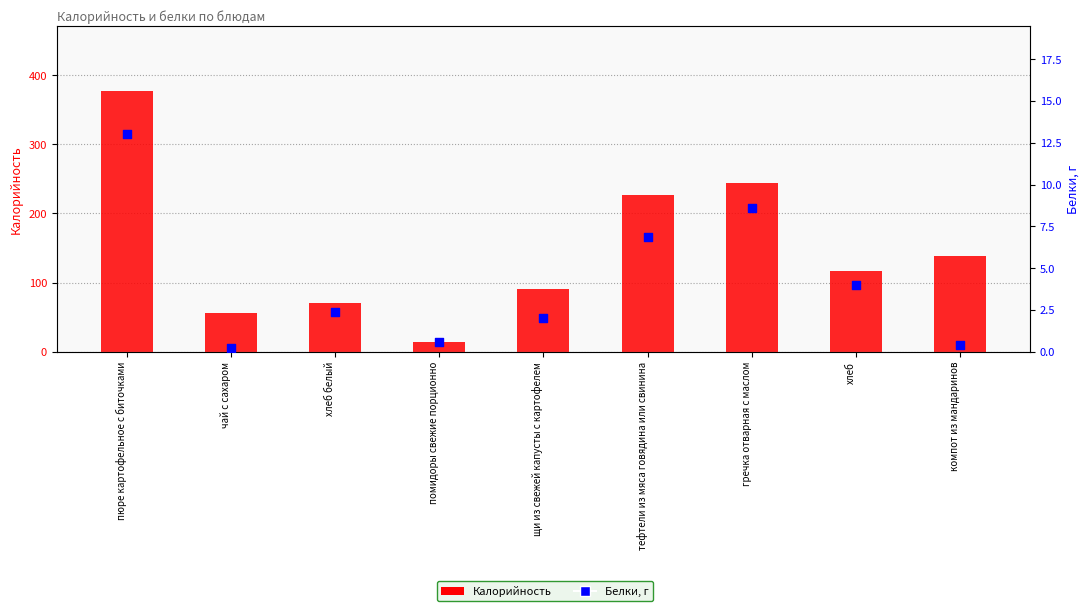

At which category is the sum across all series the highest?

пюре картофельное с биточками